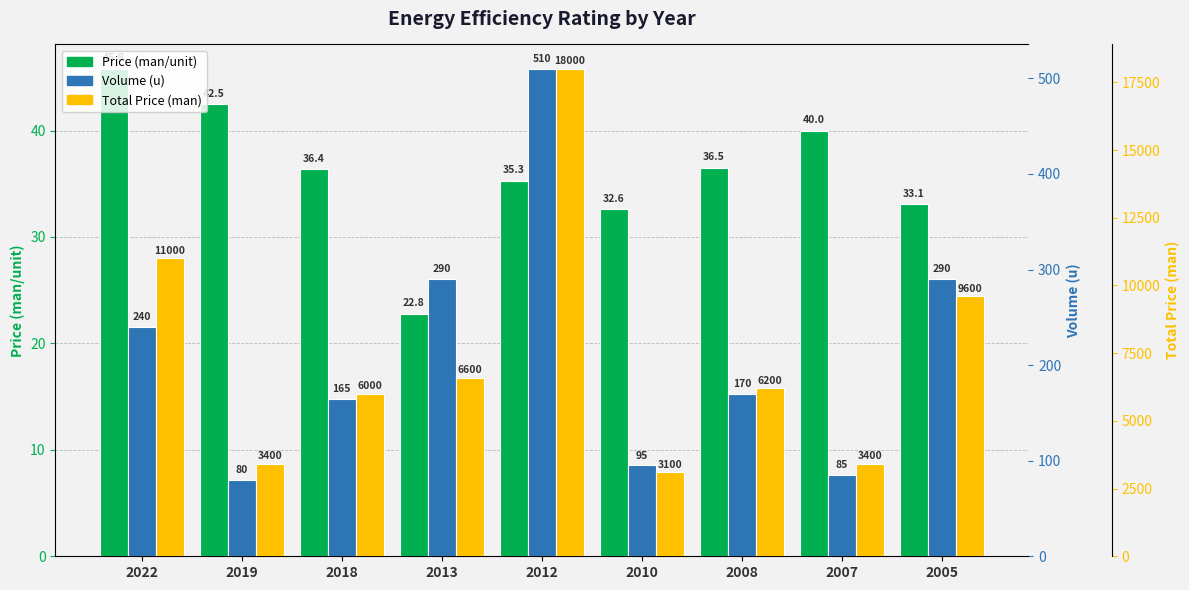

Which series changed the most between 2018 and 2008?

Total Price (man)